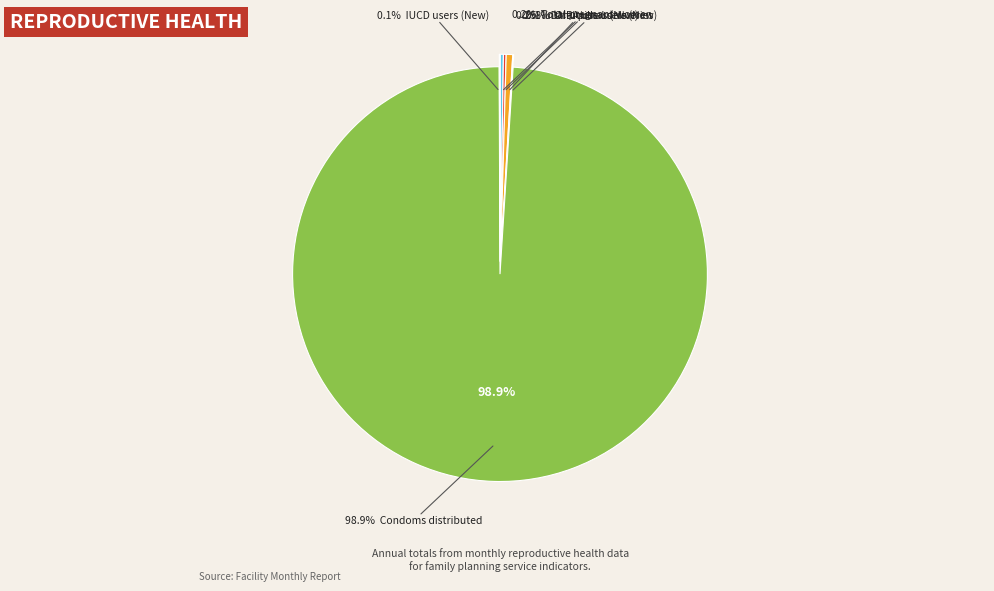

Is it true that Institutional deliveries is 12% of the pie?

False